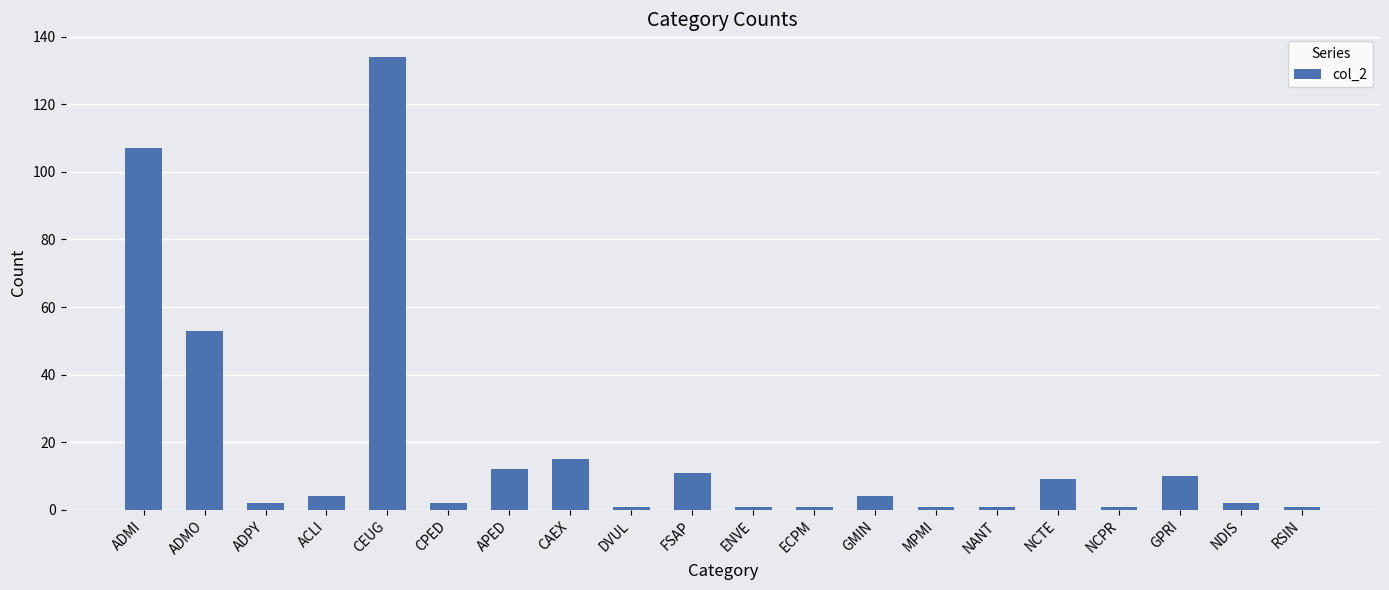

What is the label of the 11th bar from the right?

FSAP